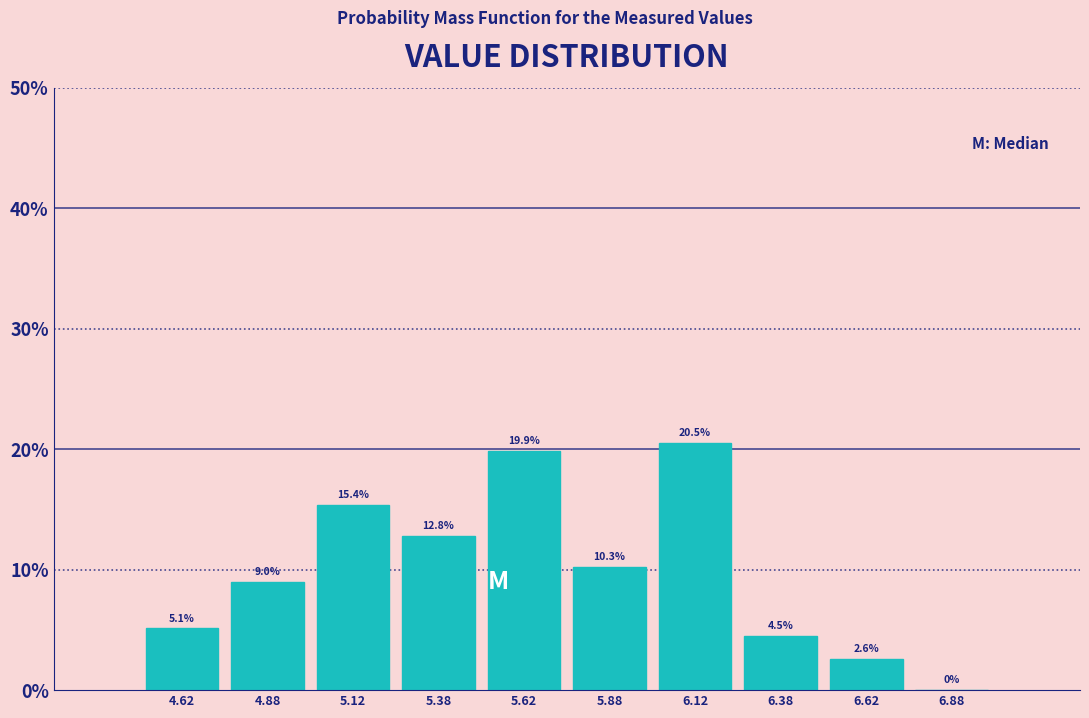

Reading left to right, transcribe this chart: for each bar, give the range it covers on the x-axis and its height.

4.50 to 4.75: 5.1
4.75 to 5.00: 9.0
5.00 to 5.25: 15.4
5.25 to 5.50: 12.8
5.50 to 5.75: 19.9
5.75 to 6.00: 10.3
6.00 to 6.25: 20.5
6.25 to 6.50: 4.5
6.50 to 6.75: 2.6
6.75 to 7.00: 0.0